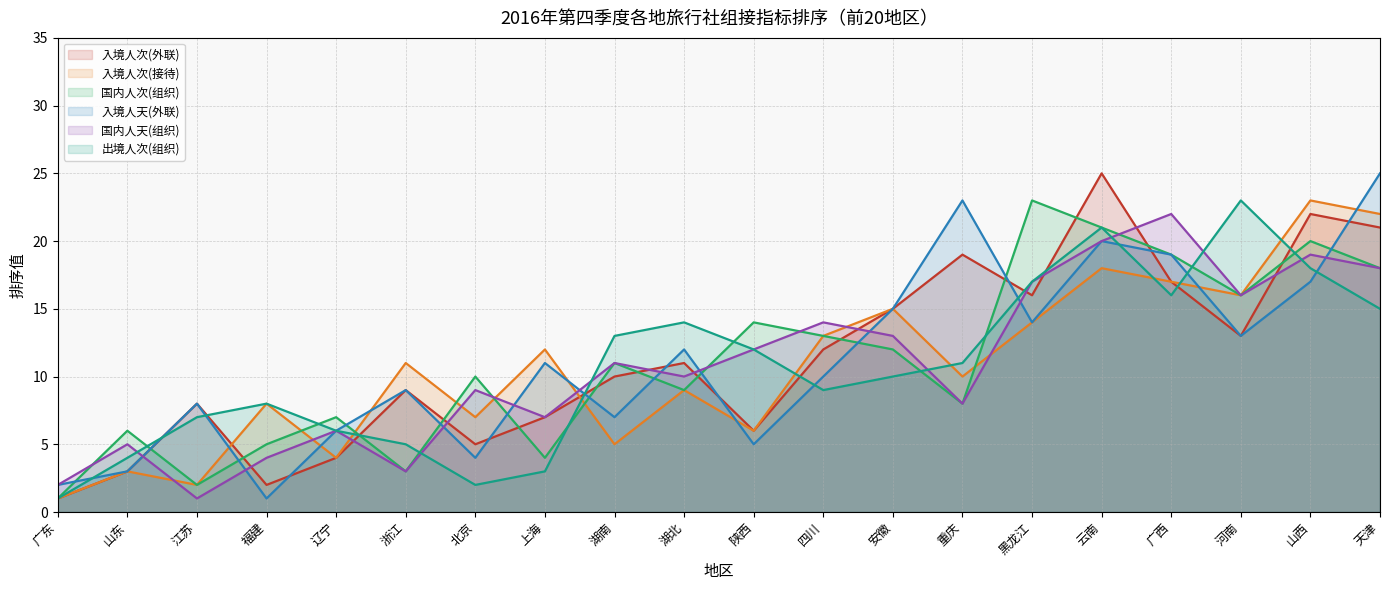

The value of 入境人次(外联) at 北京 is 5. True or false?

True